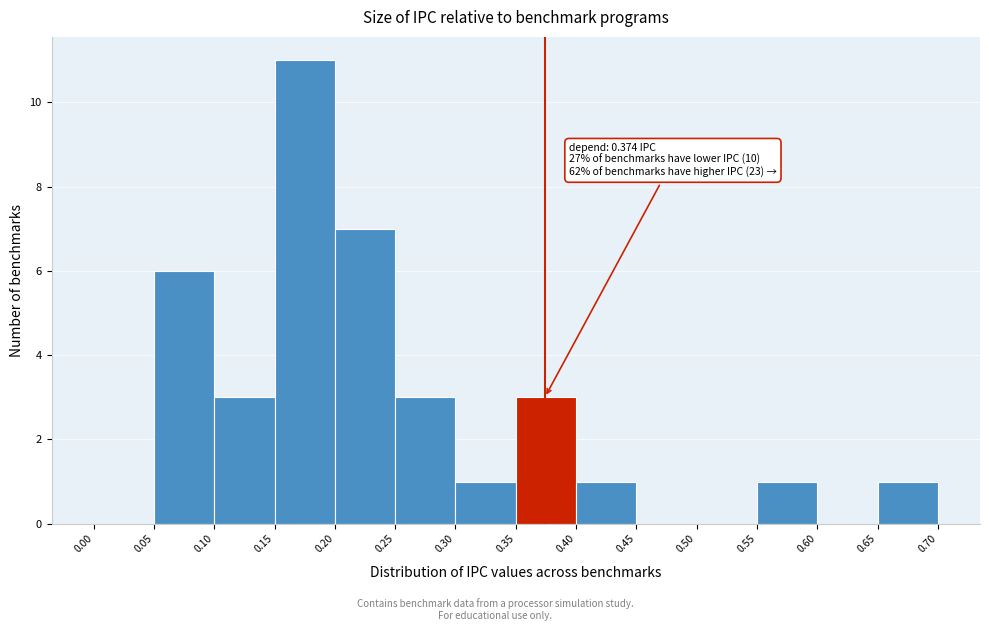

Over which range of the x-axis is the bar tallest?

0.15 to 0.20